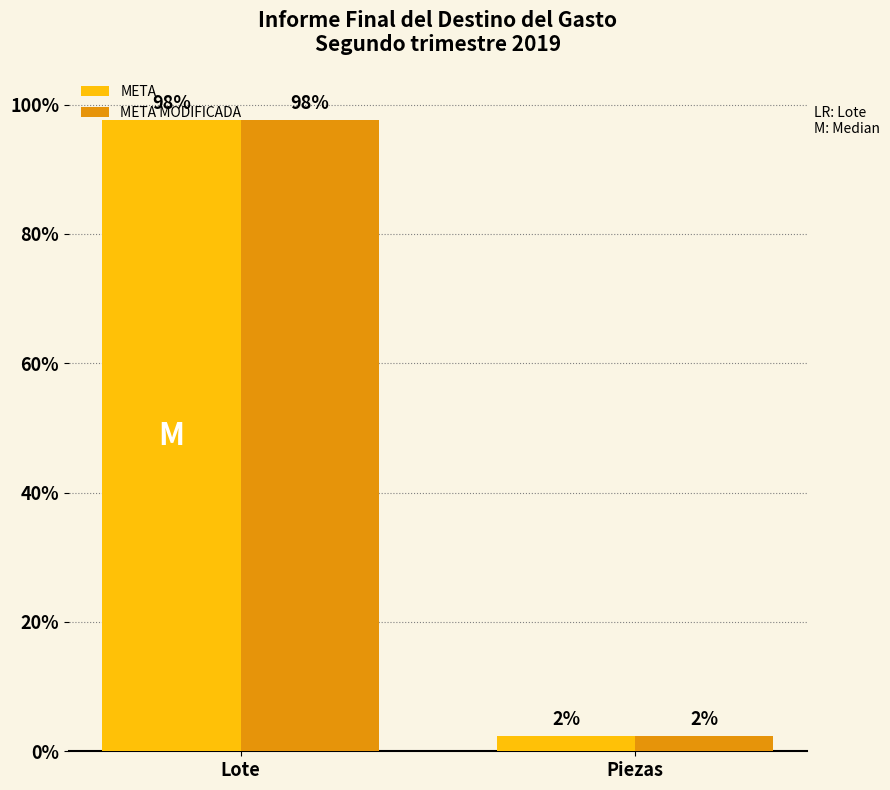

At which label does META MODIFICADA first exceed 97?

Lote